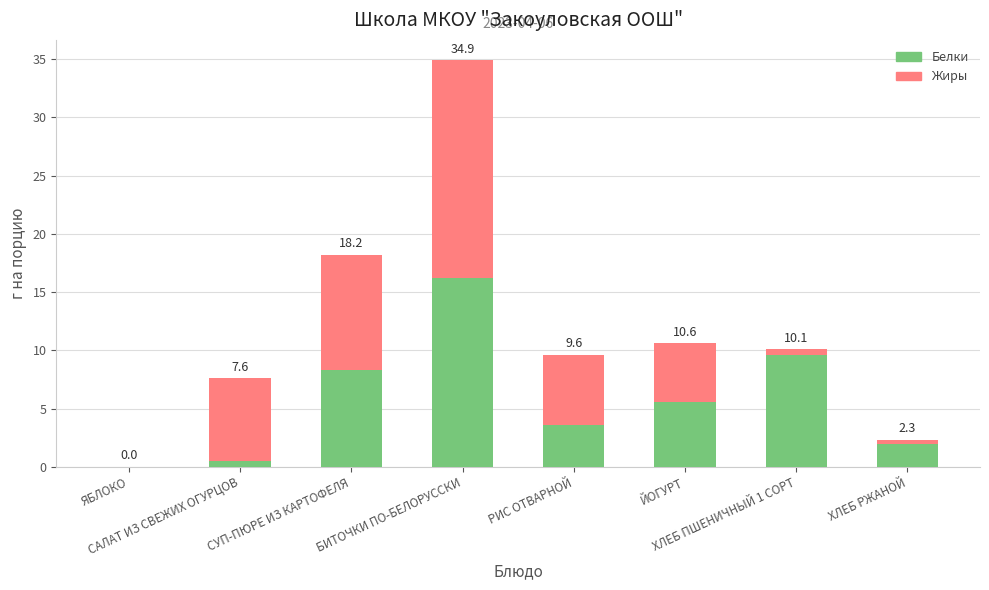

At how many categories does at least one series exceed 0?

7